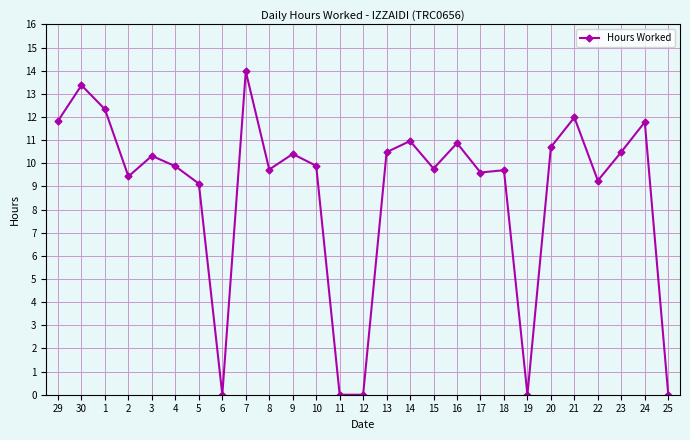

Where is the first local maximum?

30